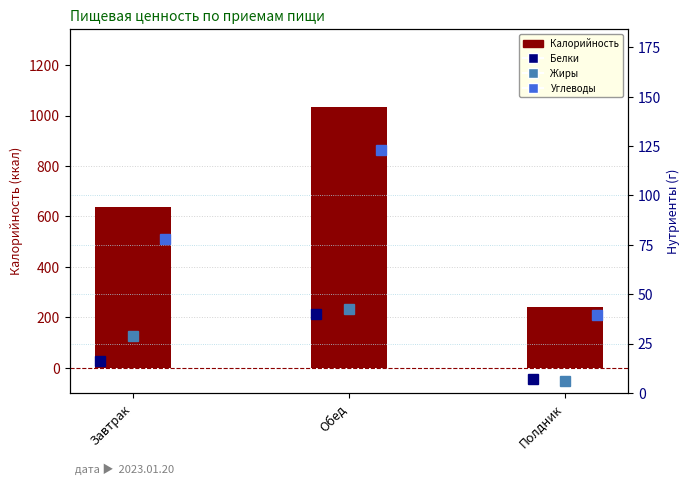

Which label corresponds to the largest value in the chart?

Обед